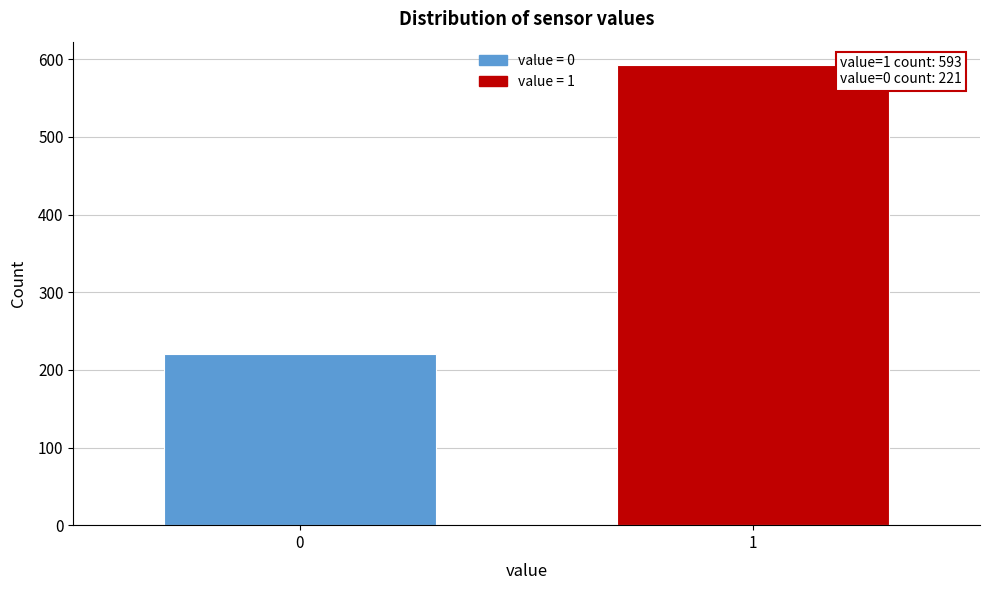

Reading right to left, transcribe all the data shown in this chart.

1=593	0=221